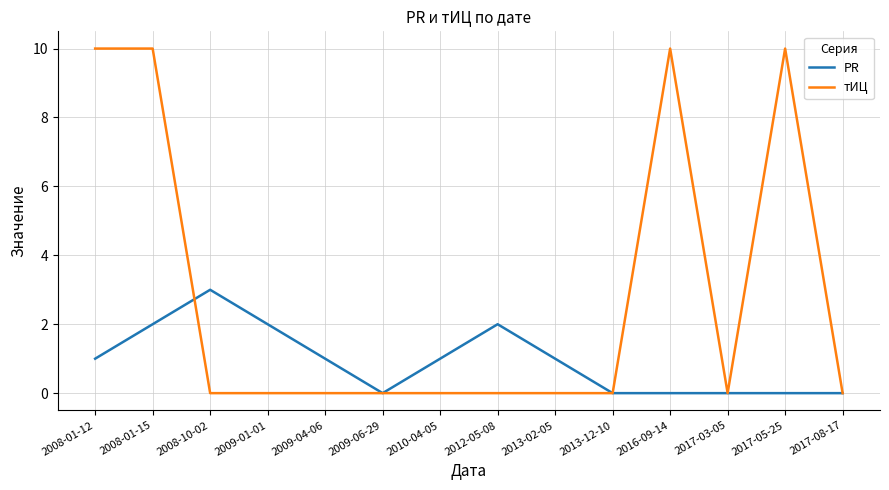

Is this an area chart (filled region under the line)?

No